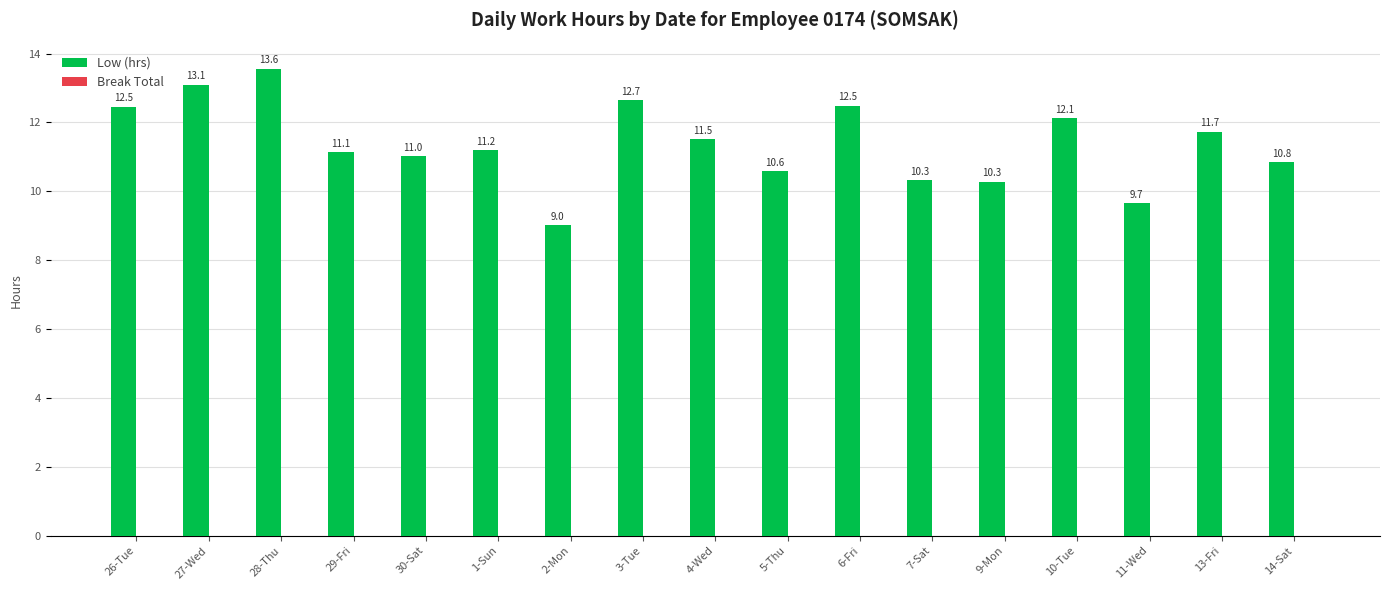

What is the sum of all values?

193.7